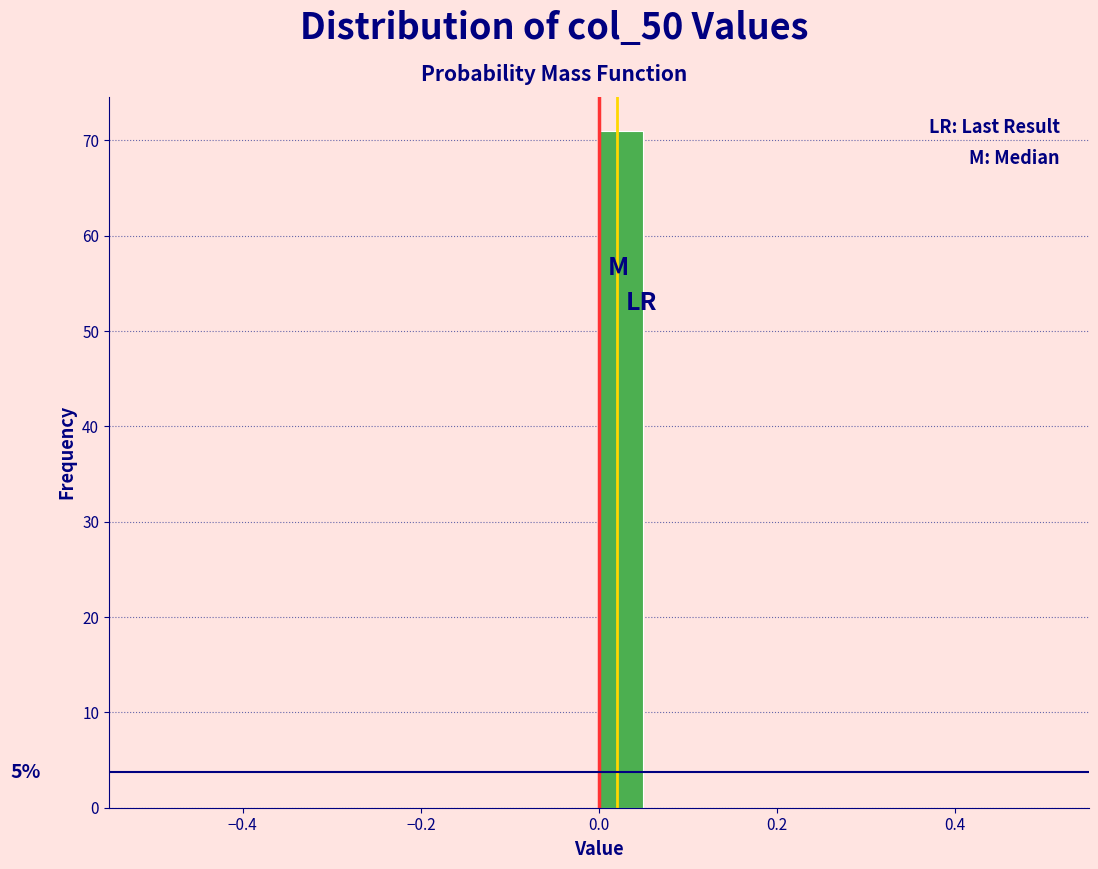

Around what value on the x-axis is the tallest bar? Give the approximate position of its centre, as read against the axis.

0.02